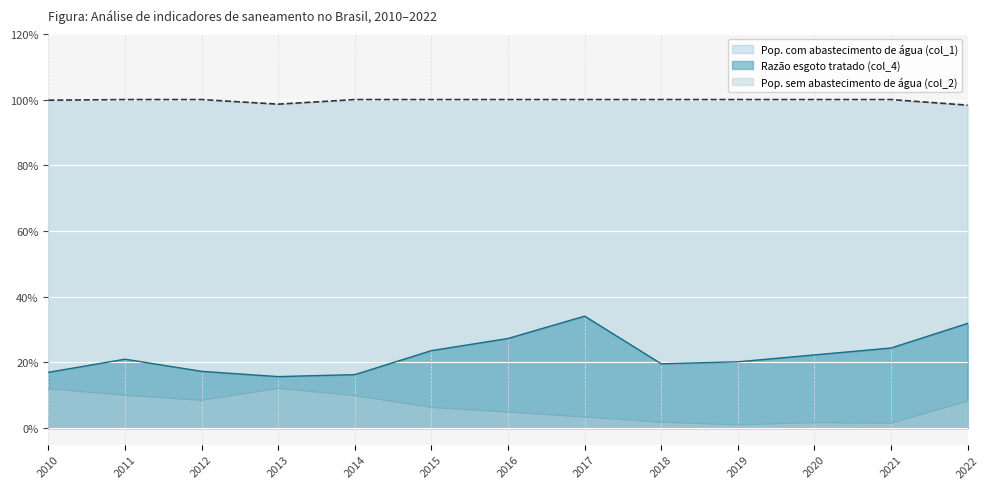

At which label does Razão esgoto tratado (col_4) reach its peak?

2017